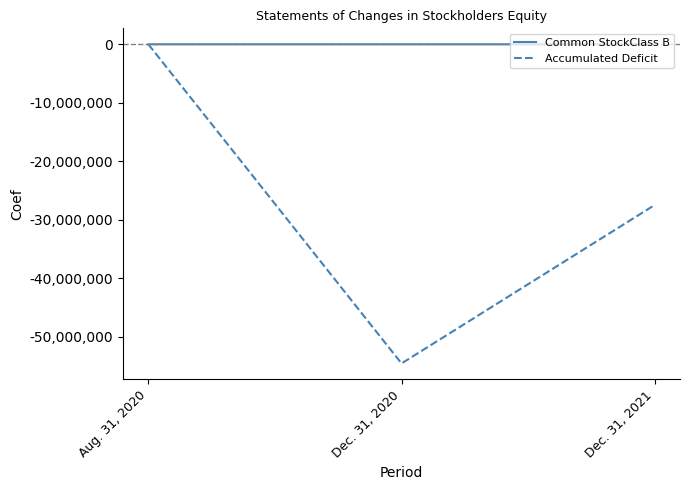

Between Dec. 31, 2020 and Dec. 31, 2021, which series saw the biggest shift?

Accumulated Deficit